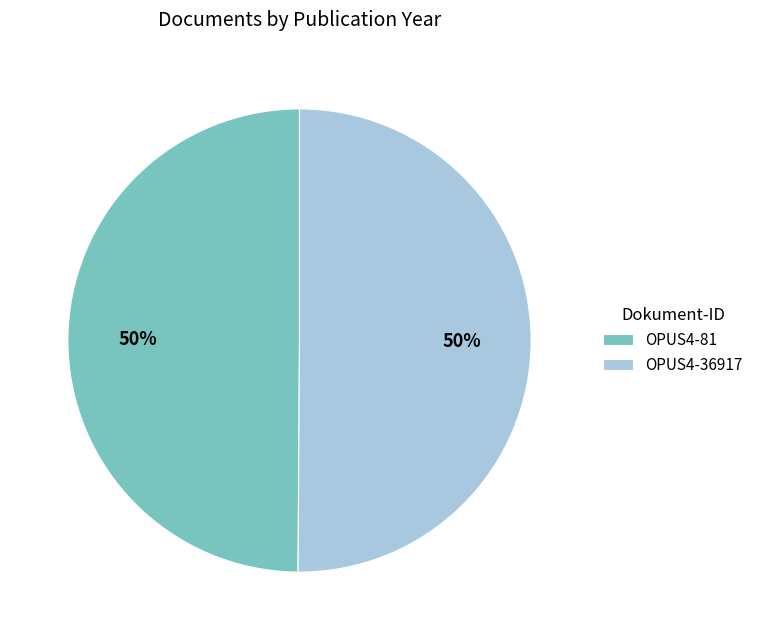

To the nearest percent, what is the combined percentage of OPUS4-36917 and OPUS4-81?

100%